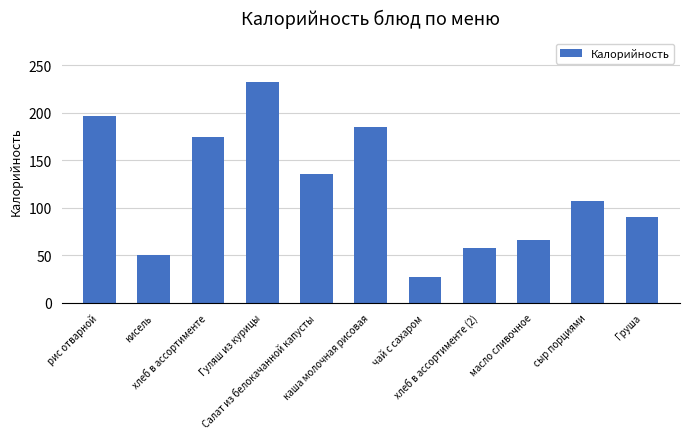

How many data points does each series have?

11